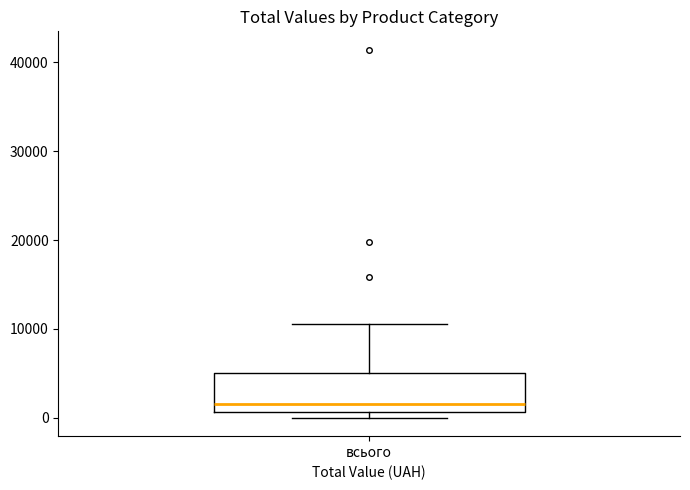

Transcribe this box plot: give where the median line is, the range the box spans, and where the two whiskers end, as read against the y-axis. The values are not printed on the chart, so give them approximately, as read against the axis.

median 2000, box 1000 to 5000, whiskers 0 to 11000